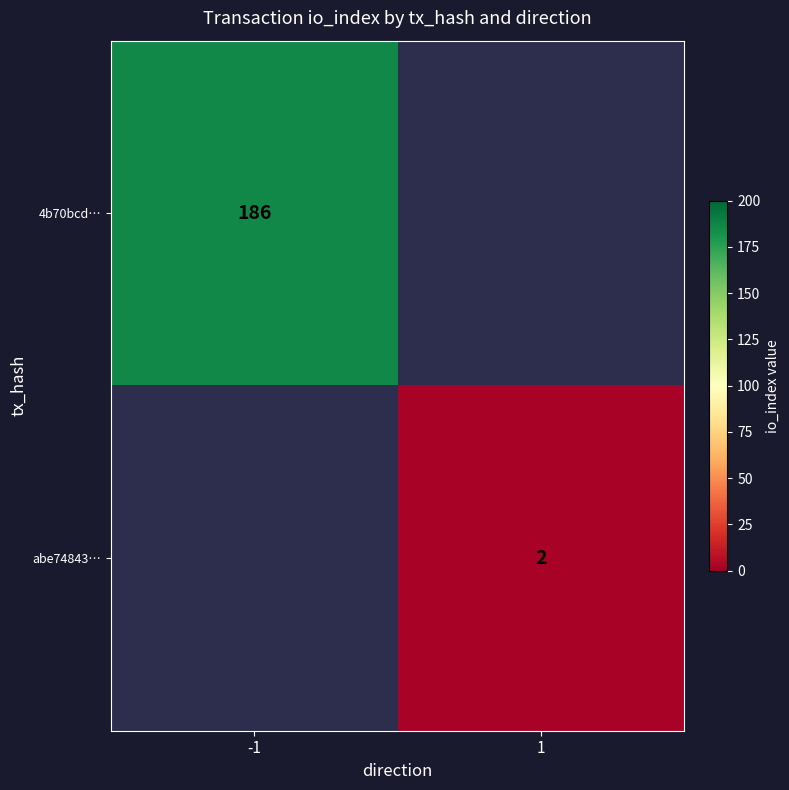

True or false: 4b70bcd… has a value of 186 at -1.

True